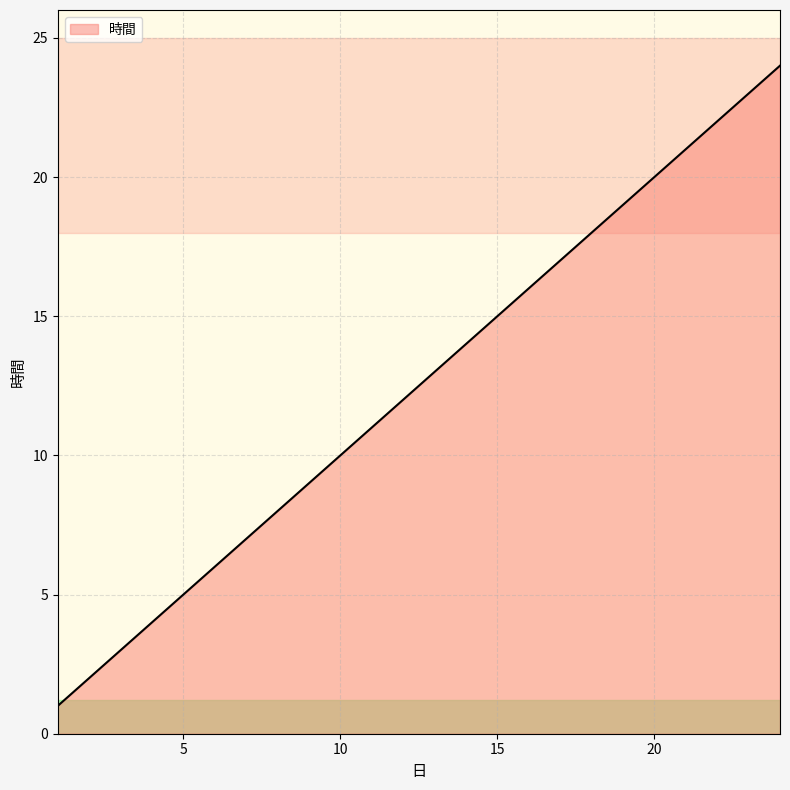

What is the maximum value shown in the chart?

24